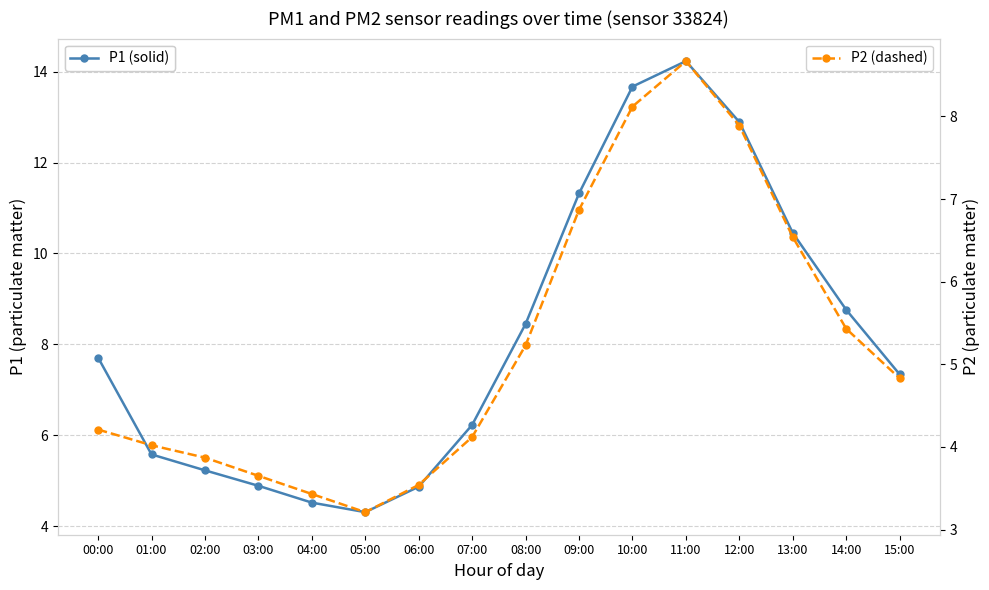

Which series has the largest total across all categories?

P1 (solid)